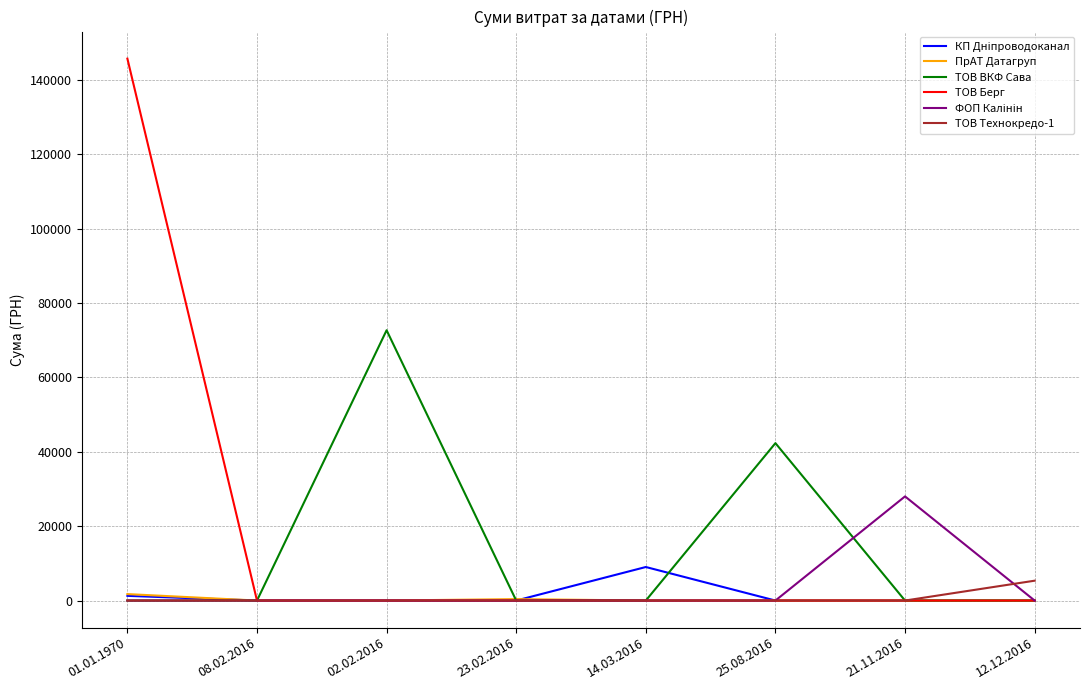

Is it true that ТОВ Берг equals -81993.8 at 08.02.2016?

False